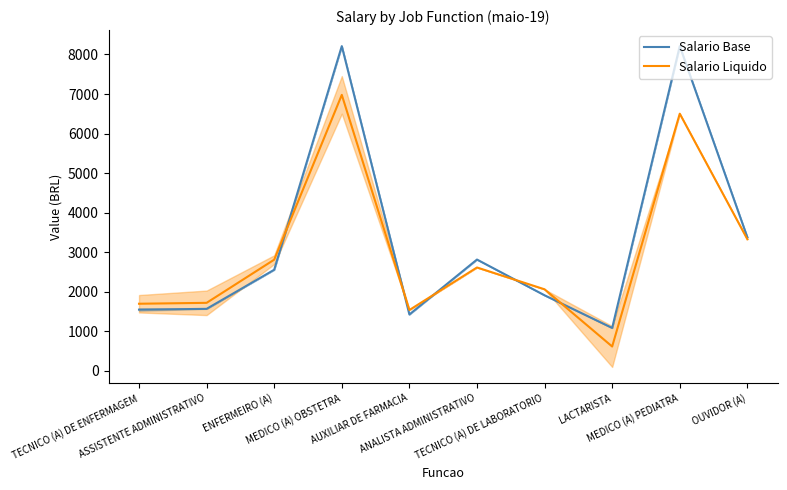

Which series changed the most between MEDICO (A) OBSTETRA and AUXILIAR DE FARMACIA?

Salario Base